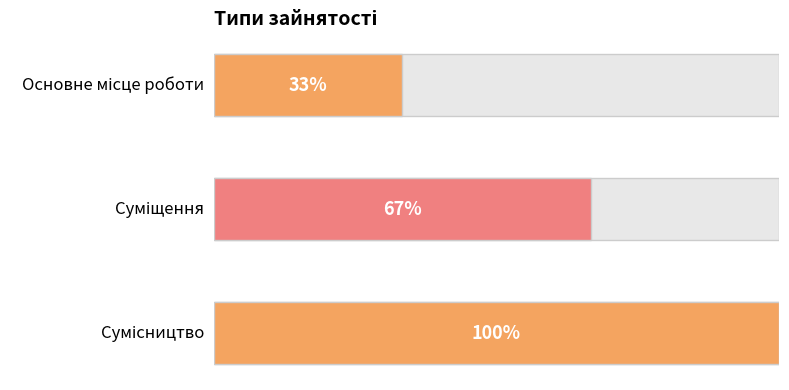

Does the chart contain stacked bars?

No